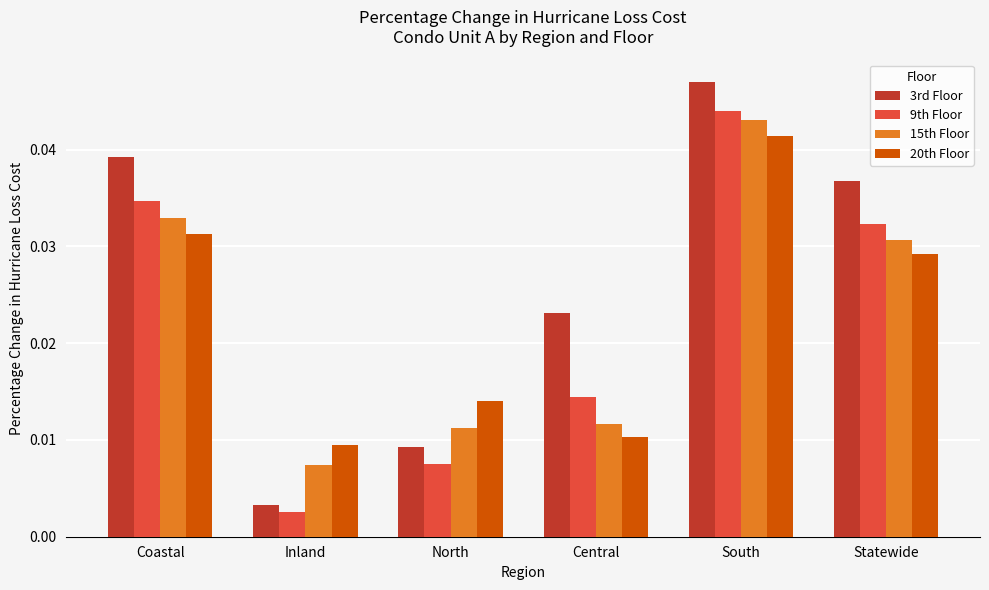

How many bars are there in total?

24